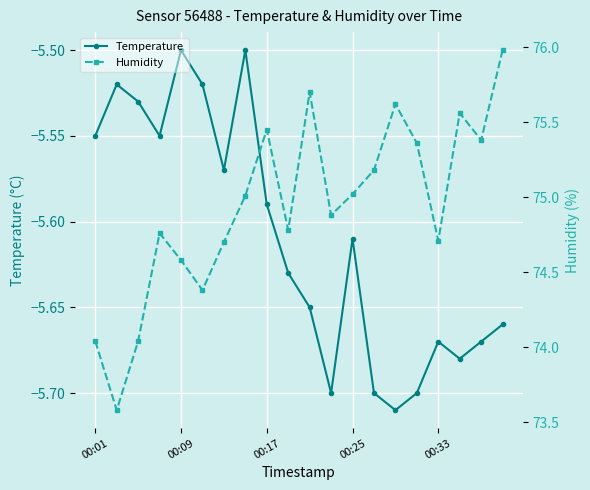

What is the minimum value shown in the chart?

-5.7